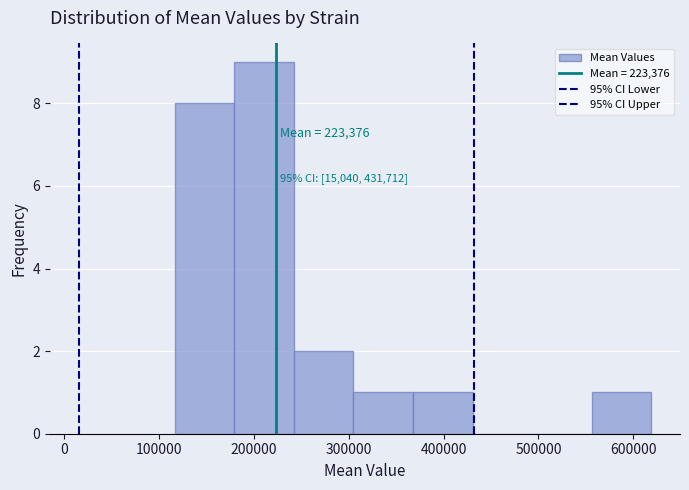

Which range on the x-axis has the tallest bar?

180000 to 240000